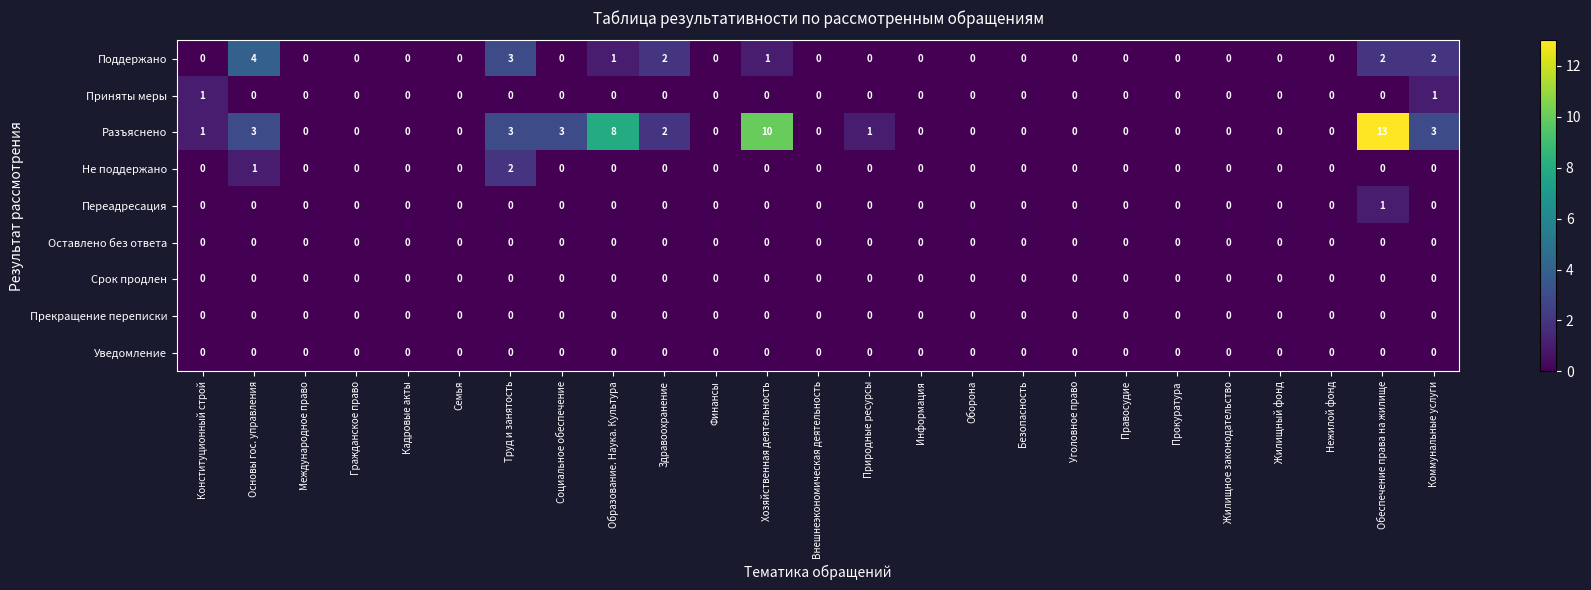

What is the difference between the maximum and minimum values in the Поддержано series?

4